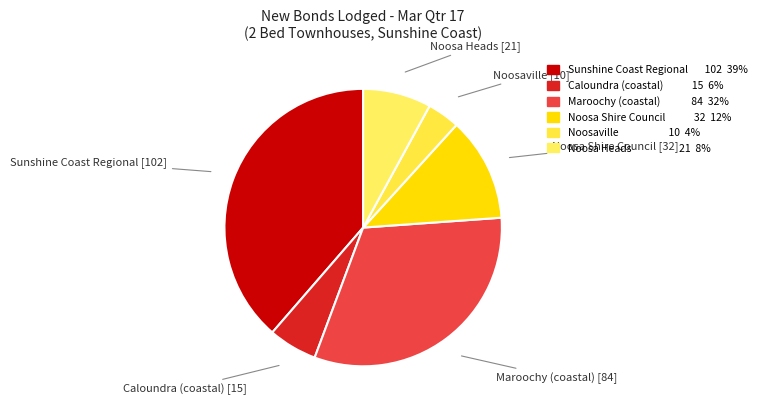

To the nearest percent, what is the difference between the Maroochy (coastal) and Caloundra (coastal) slice percentages?

26%